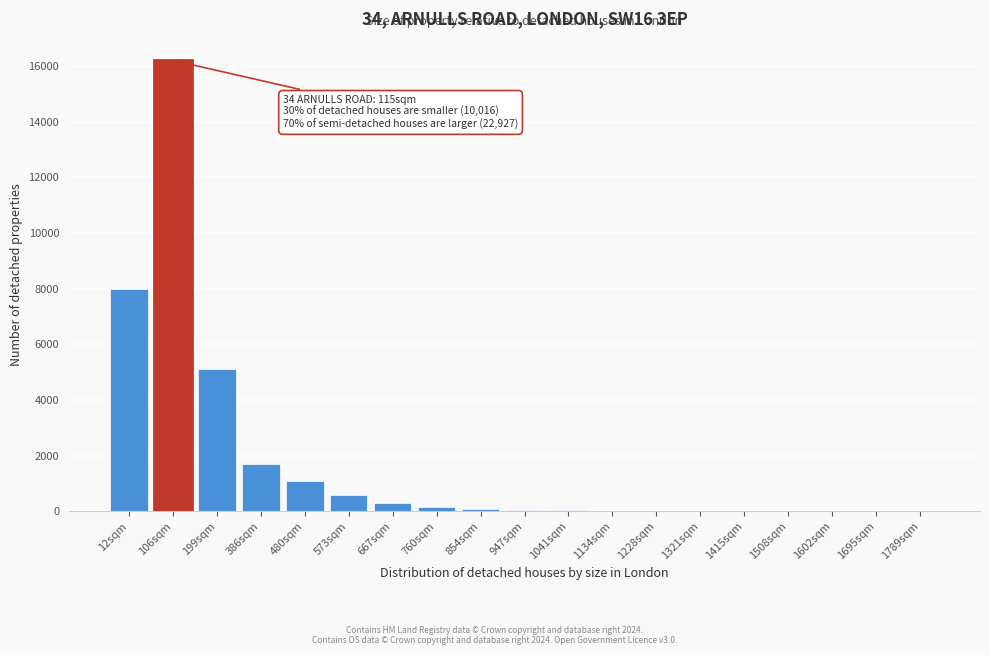

The value at 199sqm is 5100. True or false?

True